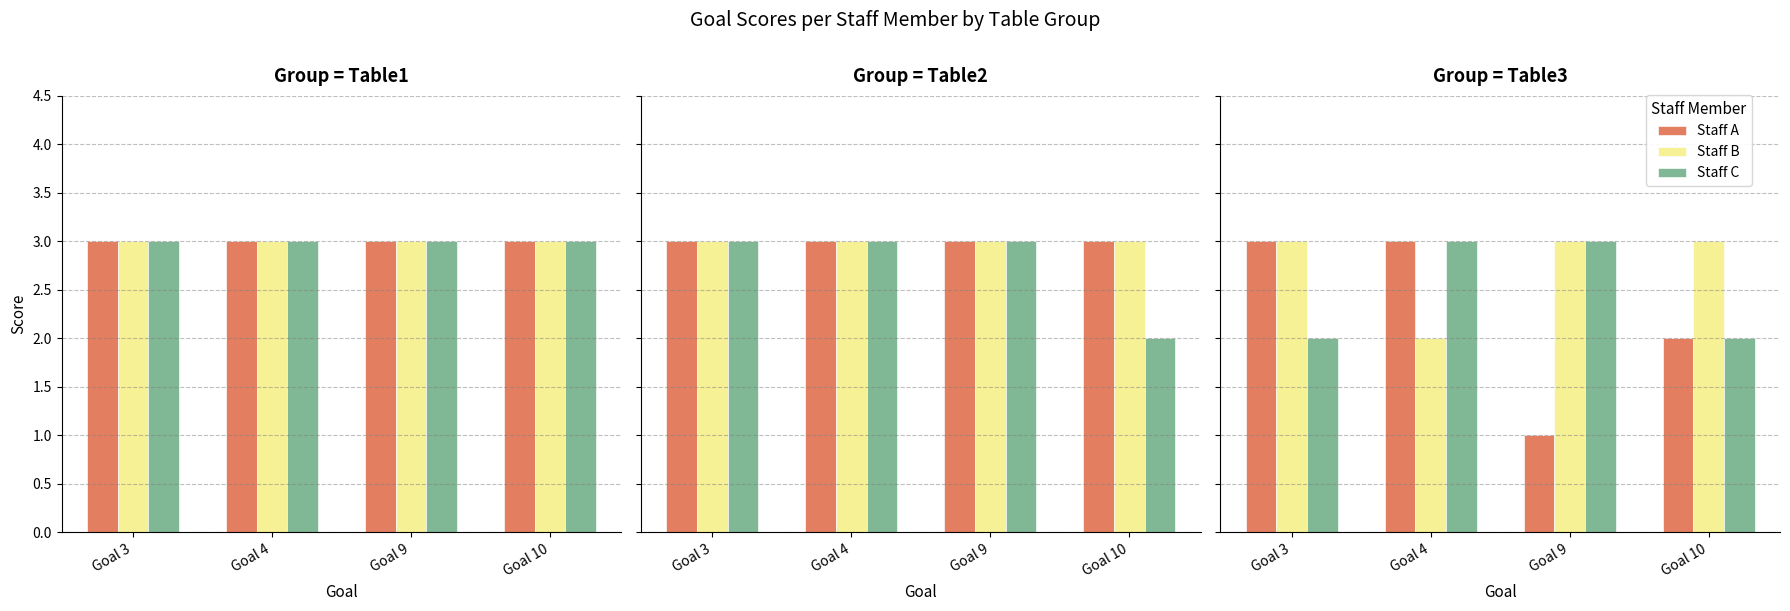

Are the bars grouped side by side (vs. stacked)?

Yes